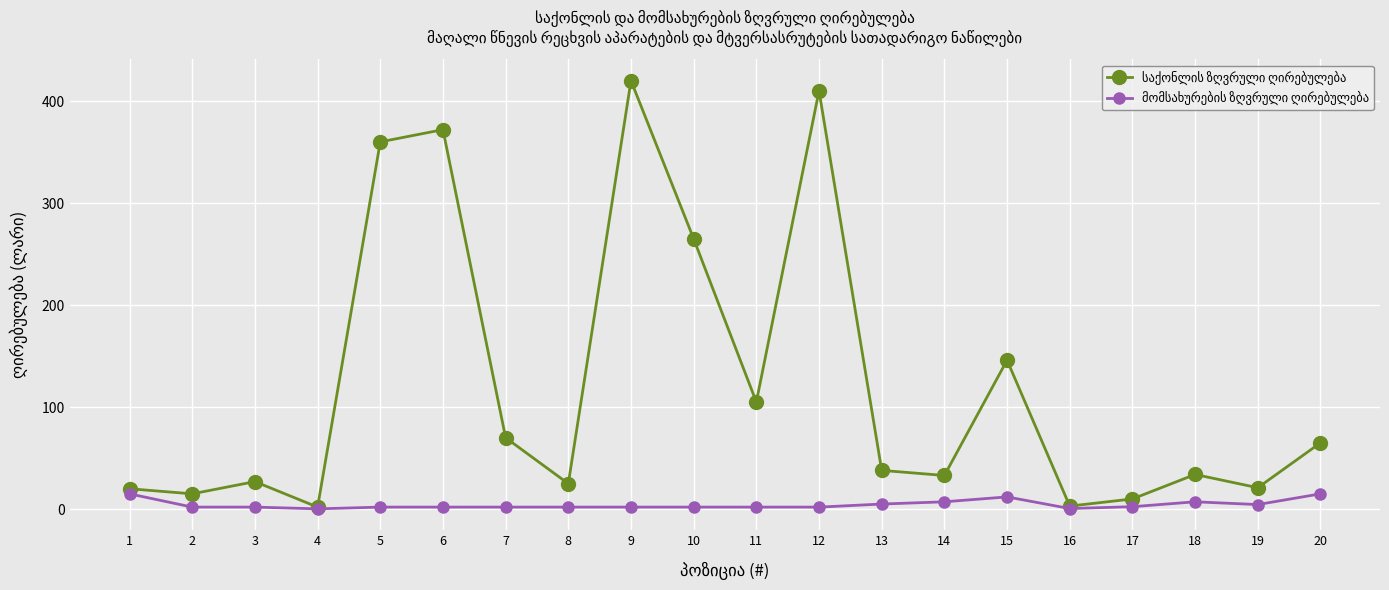

How many data points does each series have?

20